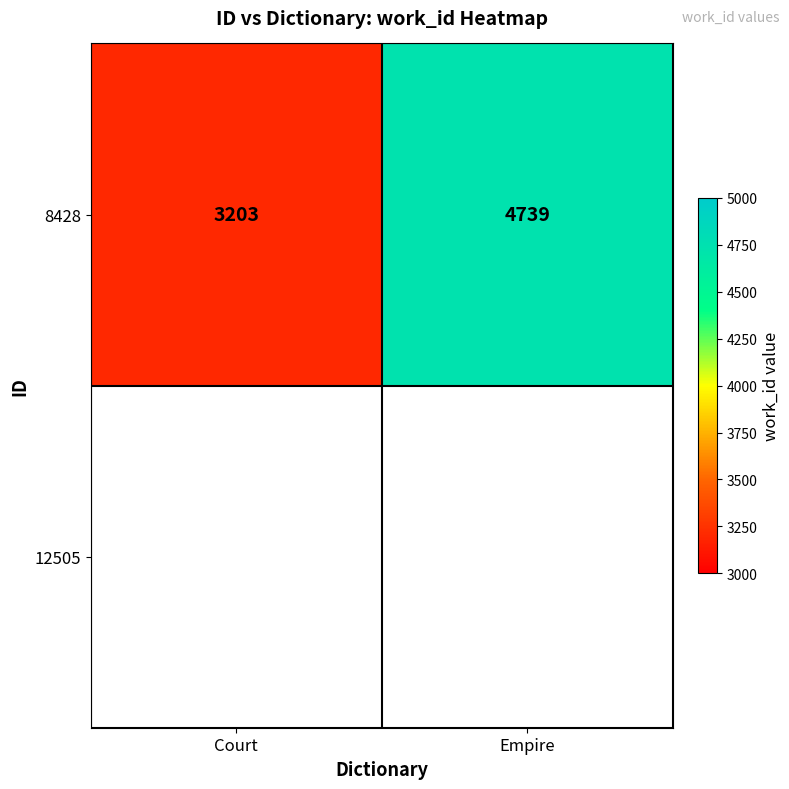

Is it true that 8428 equals 3203 at Court?

True